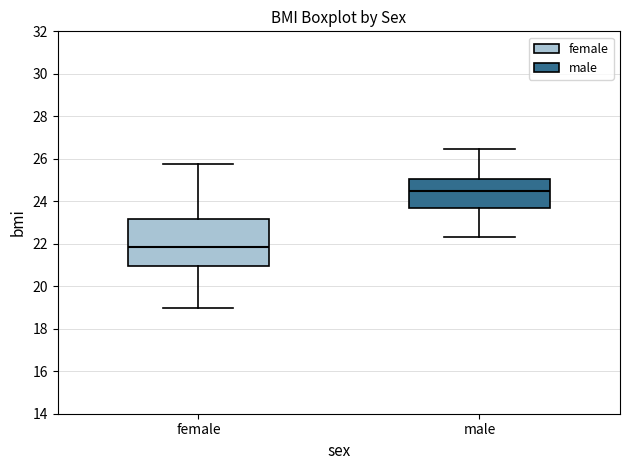

Comparing the boxes themselves (not the whiskers), which one is the tallest?

female